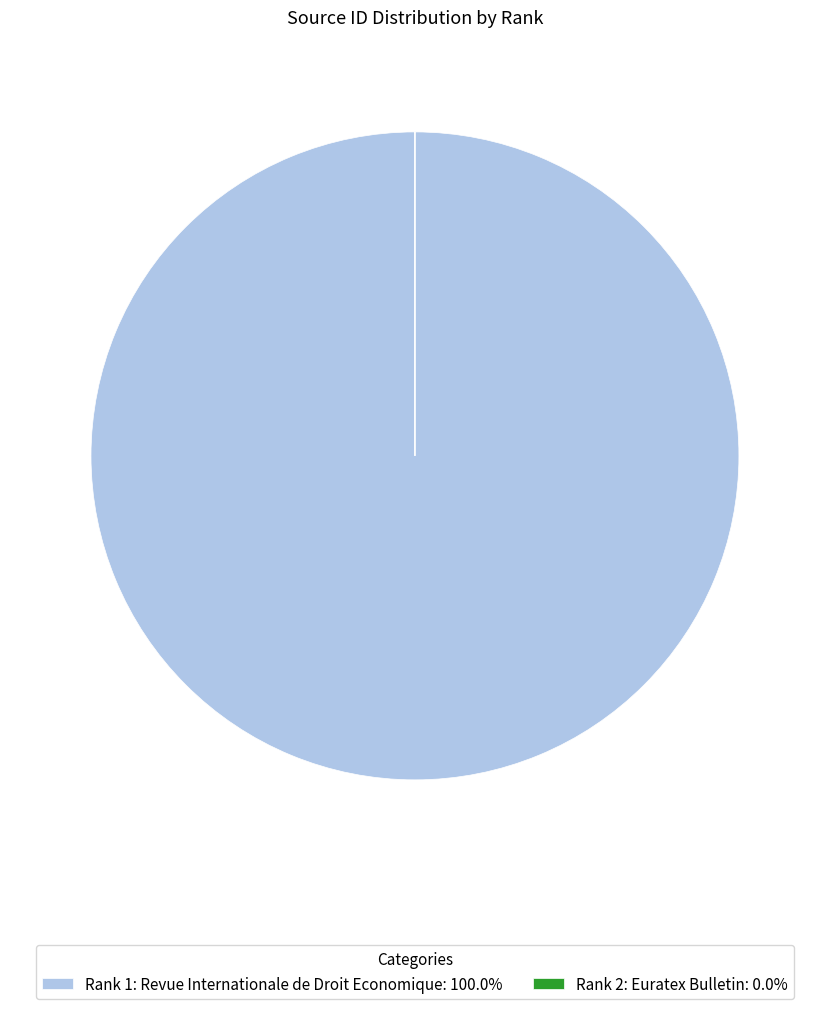

How many segments does this pie chart have?

2